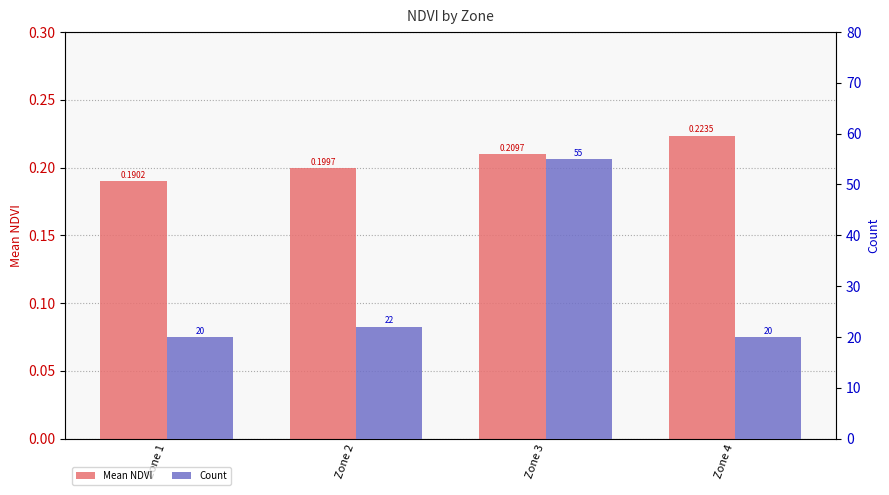

At how many categories does at least one series exceed 49?

1